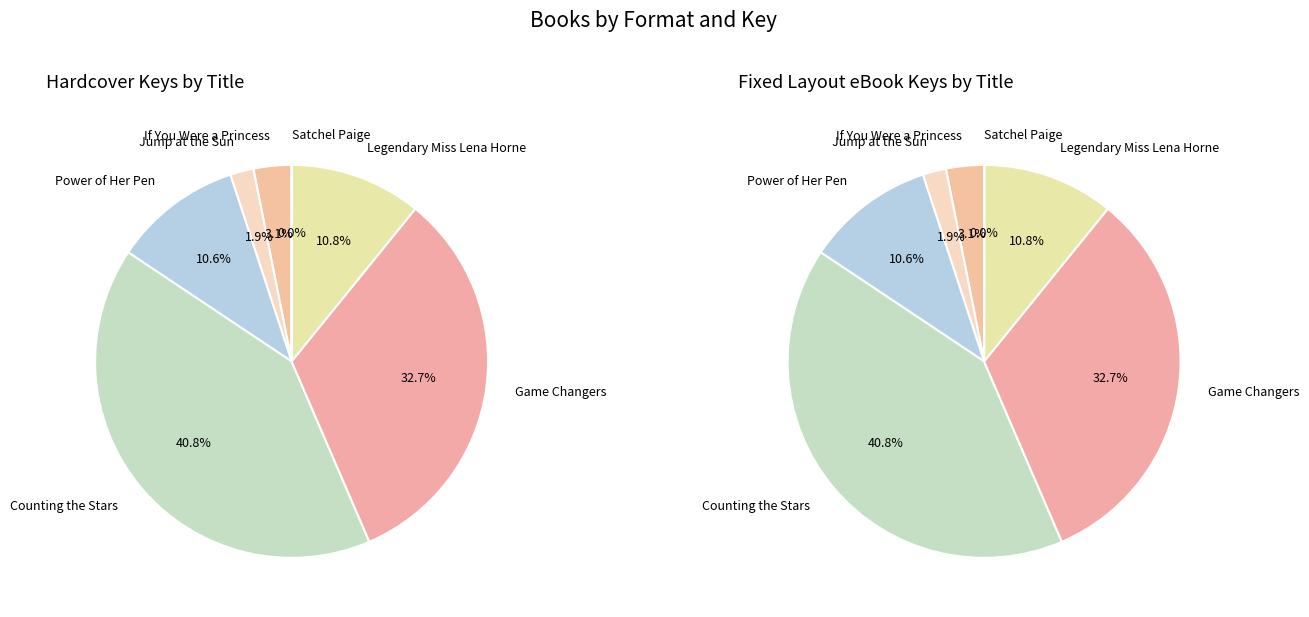

Count the number of slices in the pie.

7